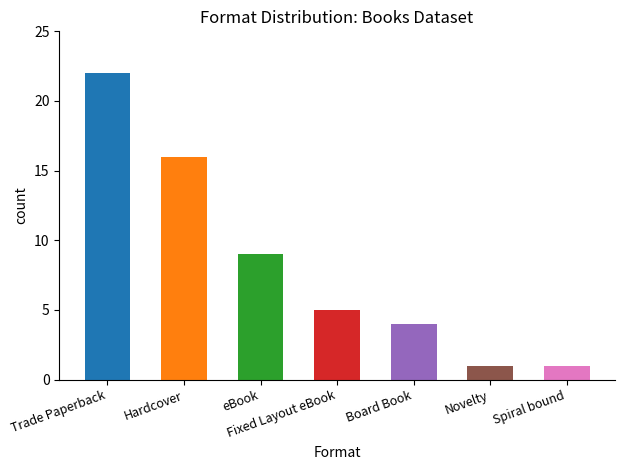

What is the maximum value shown in the chart?

22